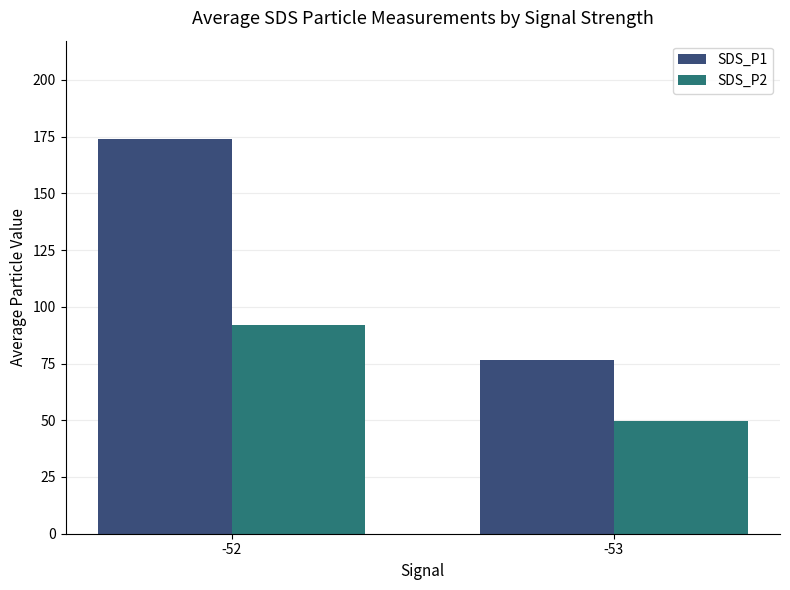

Which series has the largest range (max minus min)?

SDS_P1